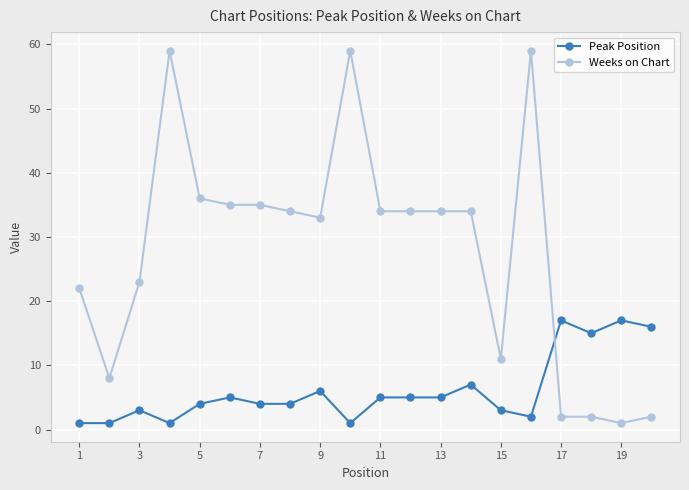

True or false: Weeks on Chart and Peak Position intersect in this chart.

True